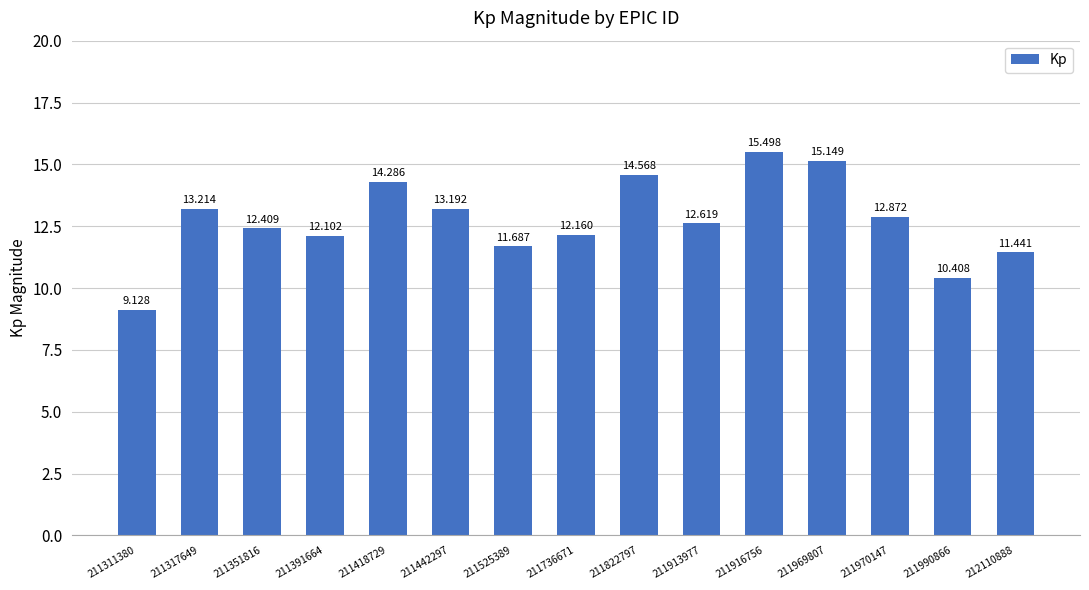

List the labels in order of value, largest first.

211916756, 211969807, 211822797, 211418729, 211317649, 211442297, 211970147, 211913977, 211351816, 211736671, 211391664, 211525389, 212110888, 211990866, 211311380